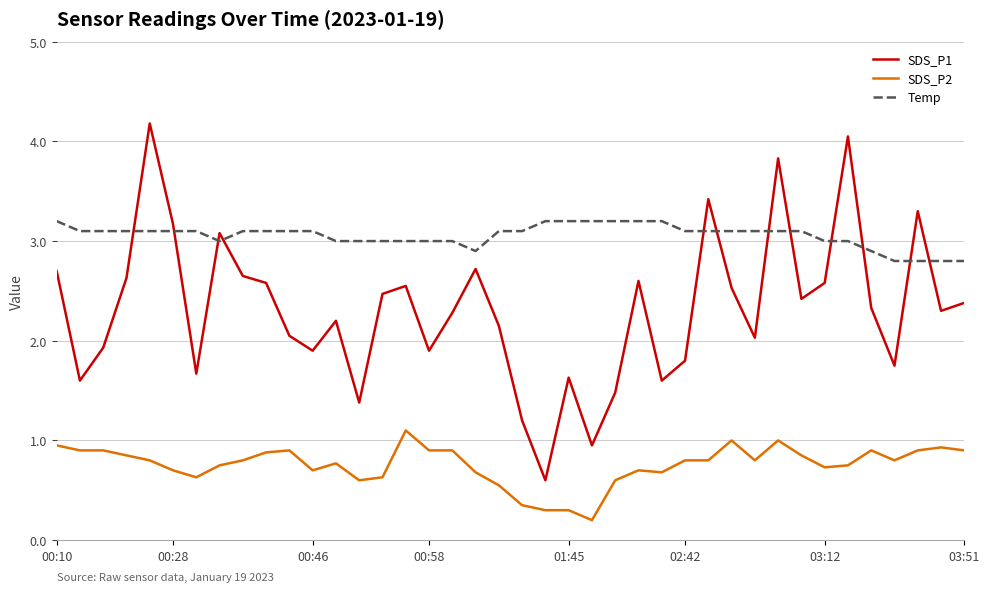

Which series has the largest range (max minus min)?

SDS_P1